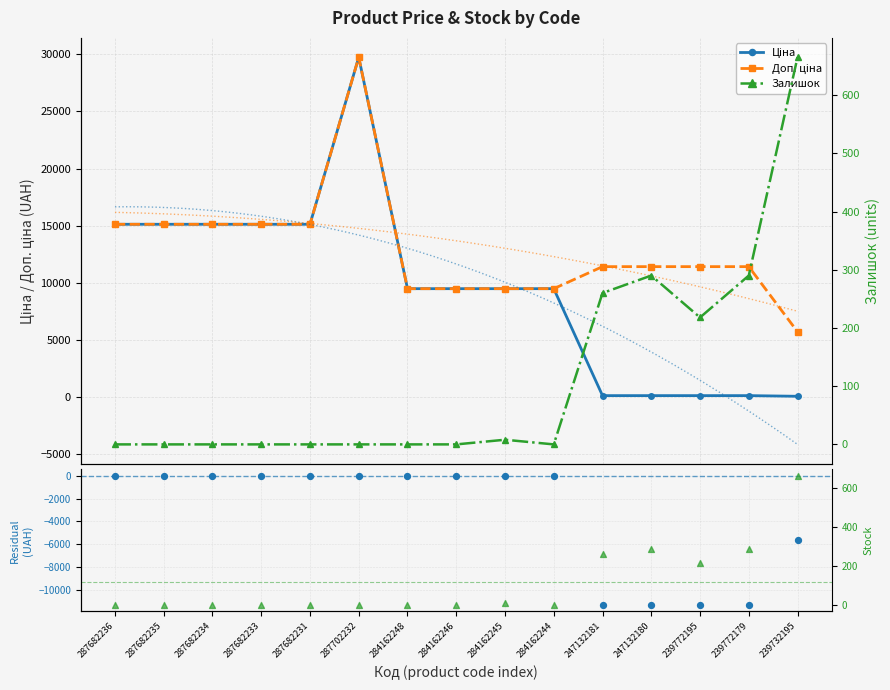

Which series has the largest Y range (max minus min)?

Ціна